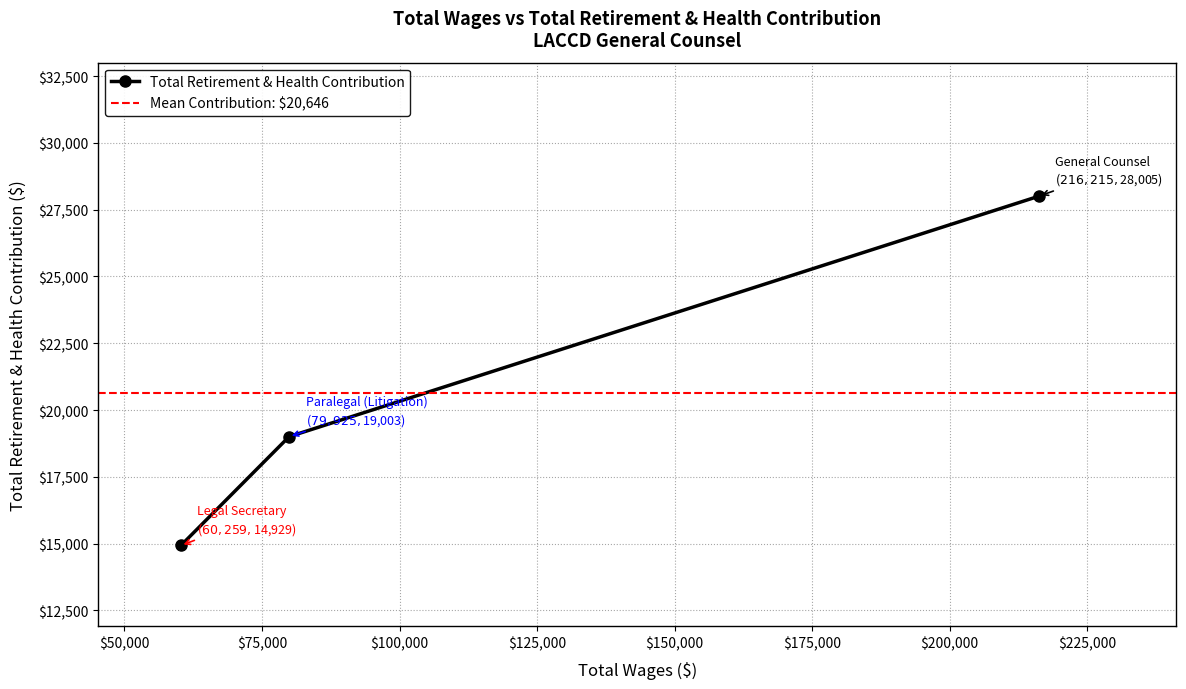

What is the label of the 2nd point from the right?

79925.0